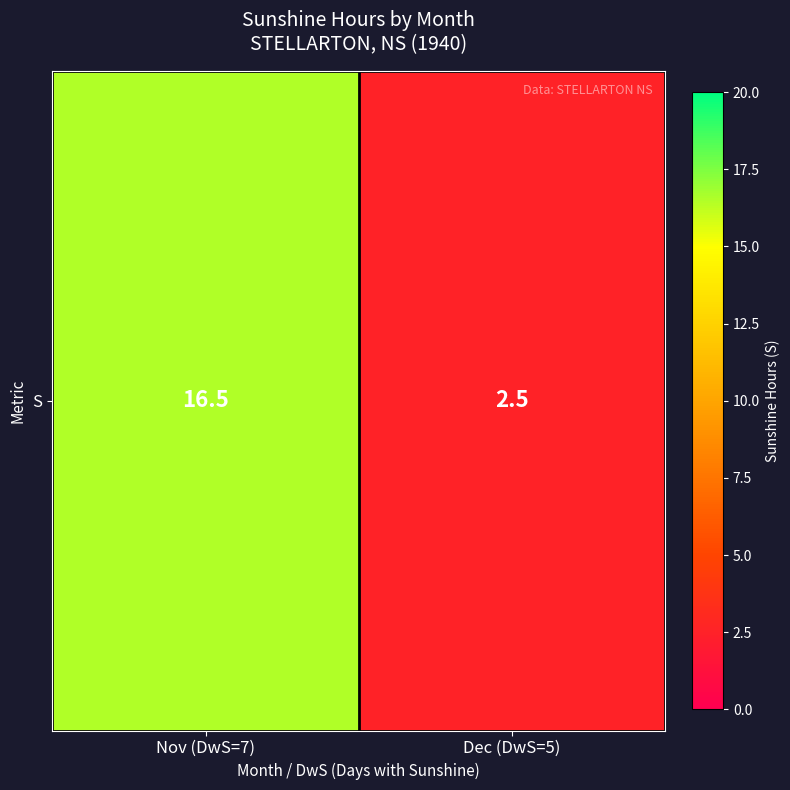

At which category does the chart reach its minimum across all series?

Dec (DwS=5)